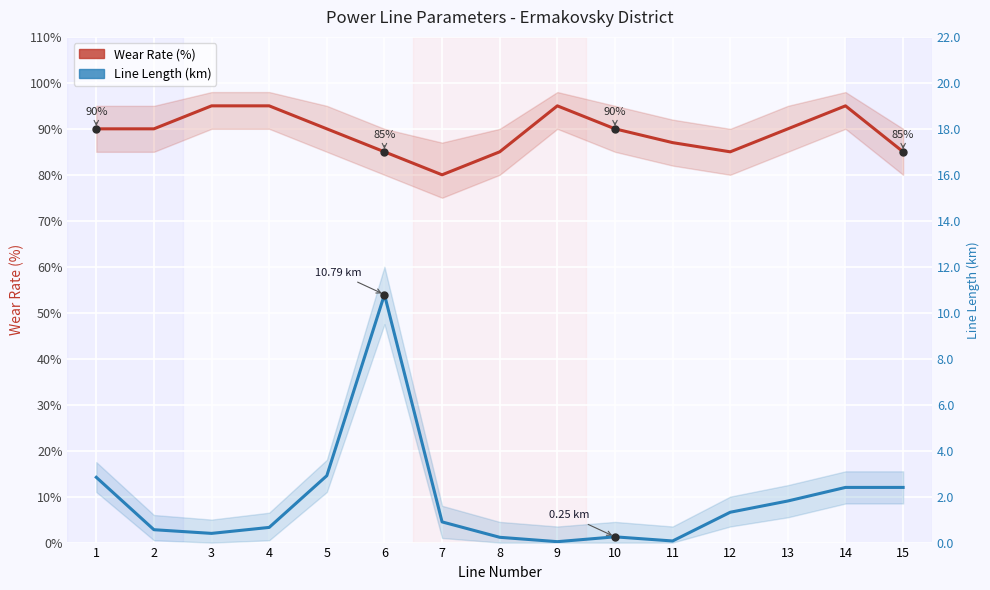

What is the greatest value displayed?

95.0